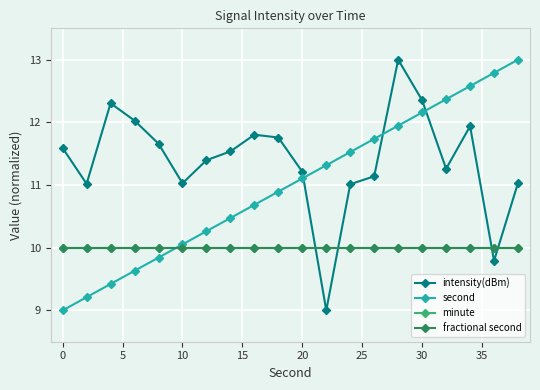

Is this an area chart (filled region under the line)?

No